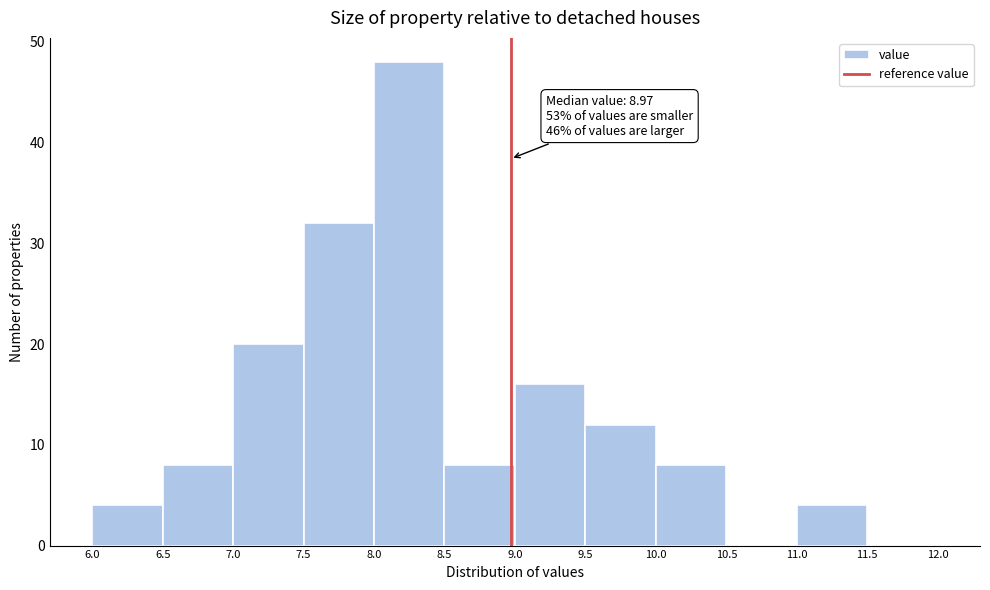

Over which range of the x-axis is the bar tallest?

8.0 to 8.5